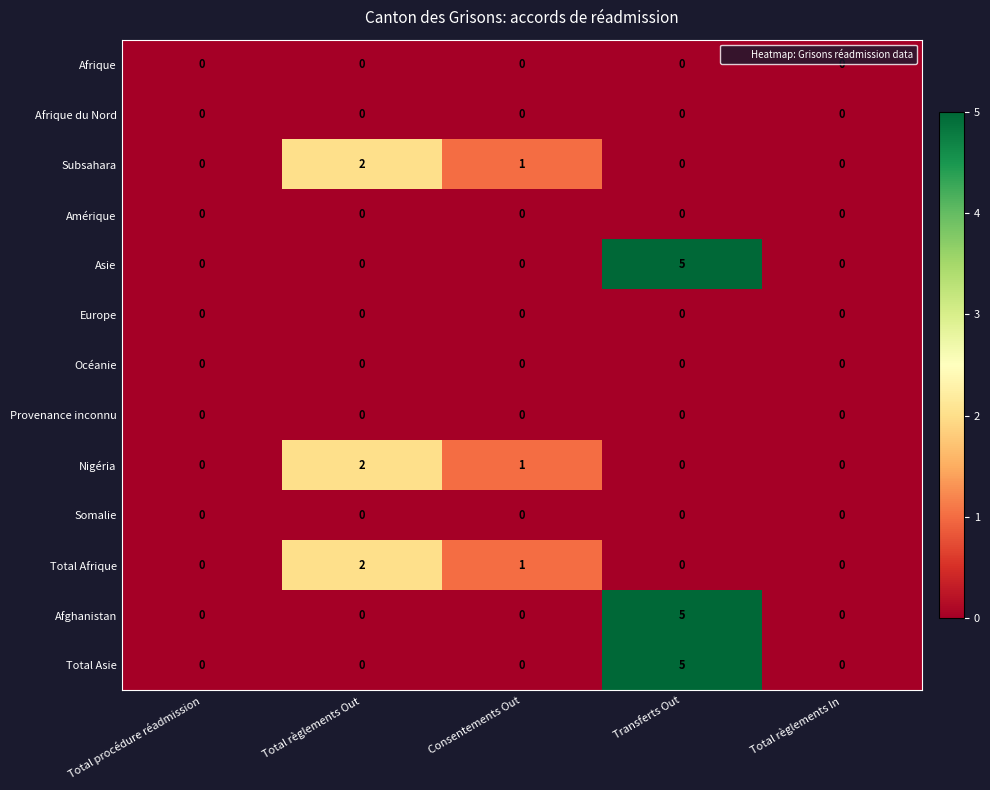

How many Total Asie values are between 0 and 1?

4